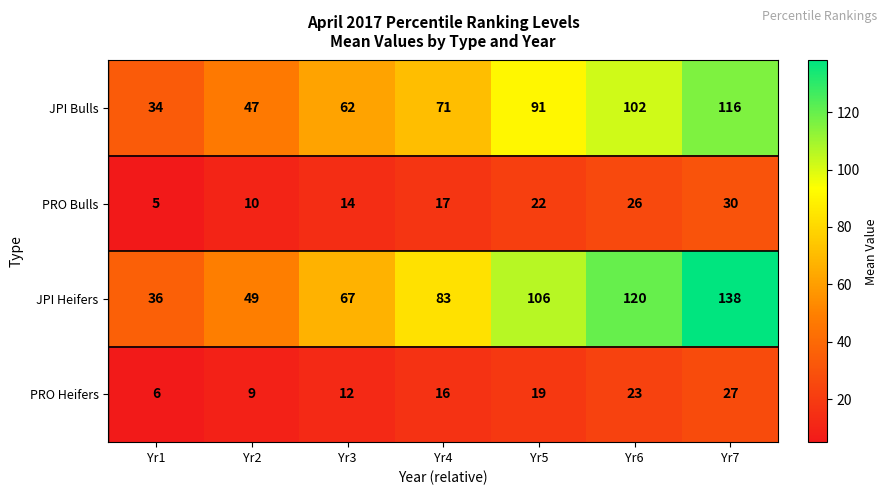

List the series in order of their peak value, lowest first.

PRO Heifers, PRO Bulls, JPI Bulls, JPI Heifers